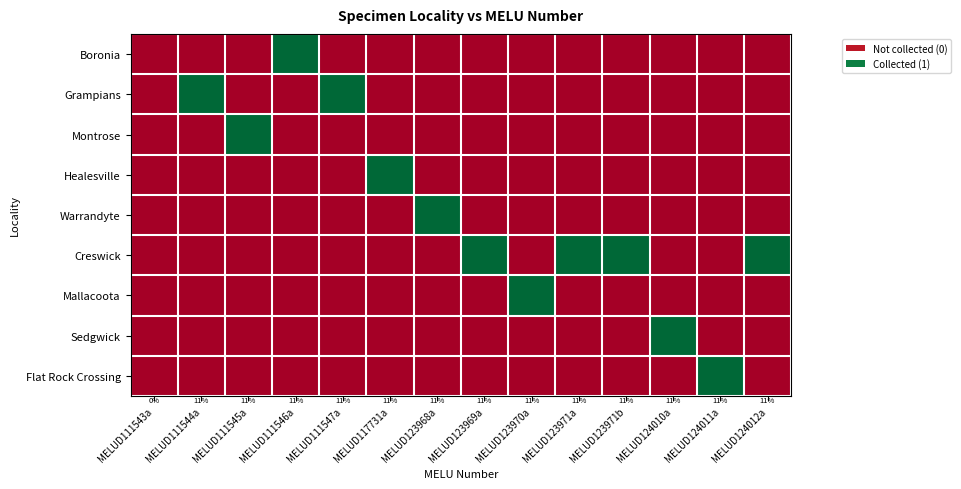

What is the total value across all series at MELUD123969a?

1